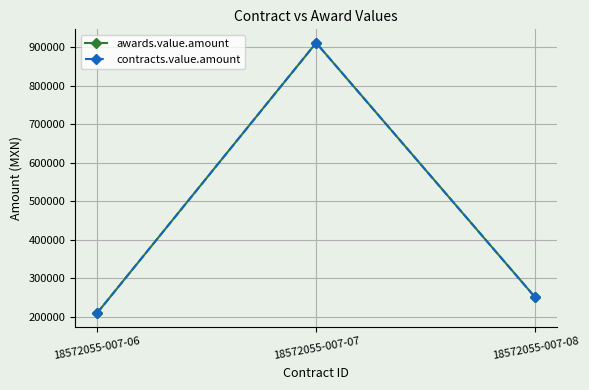

Does the chart have visible grid lines?

Yes